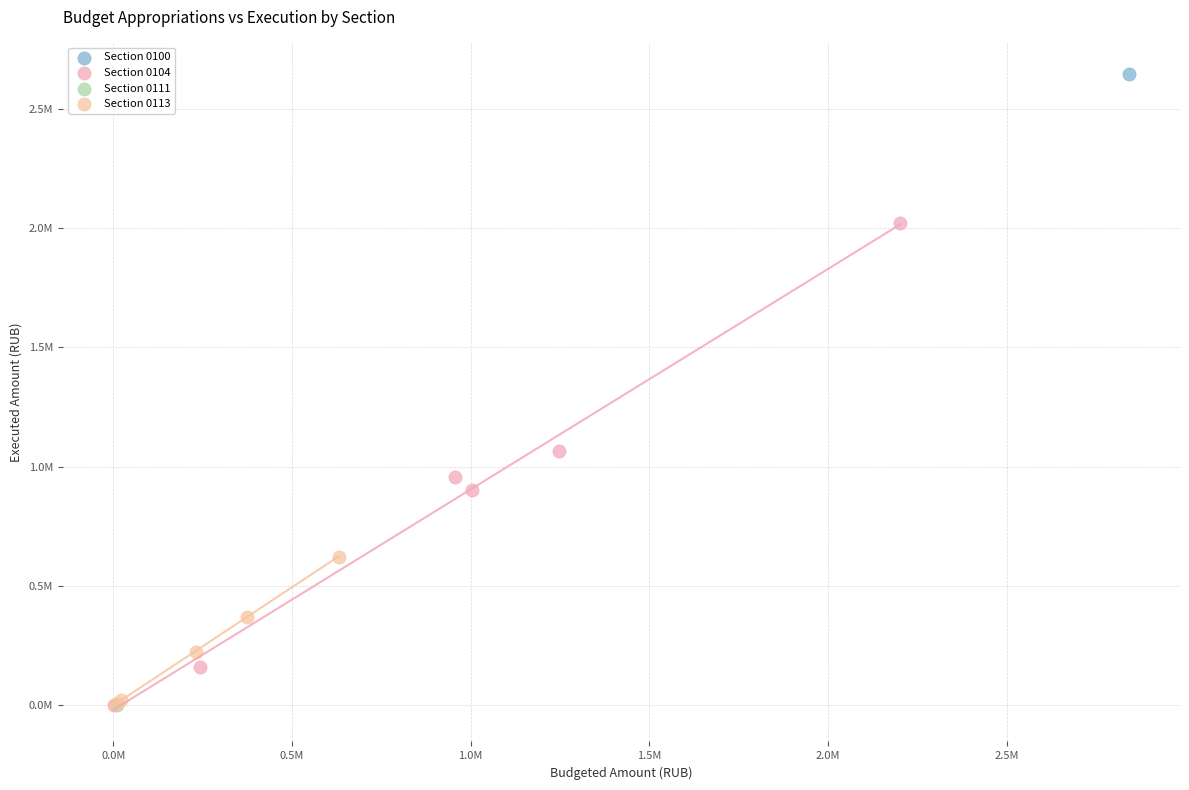

What are all the series names shown in the legend?

Section 0100, Section 0104, Section 0111, Section 0113